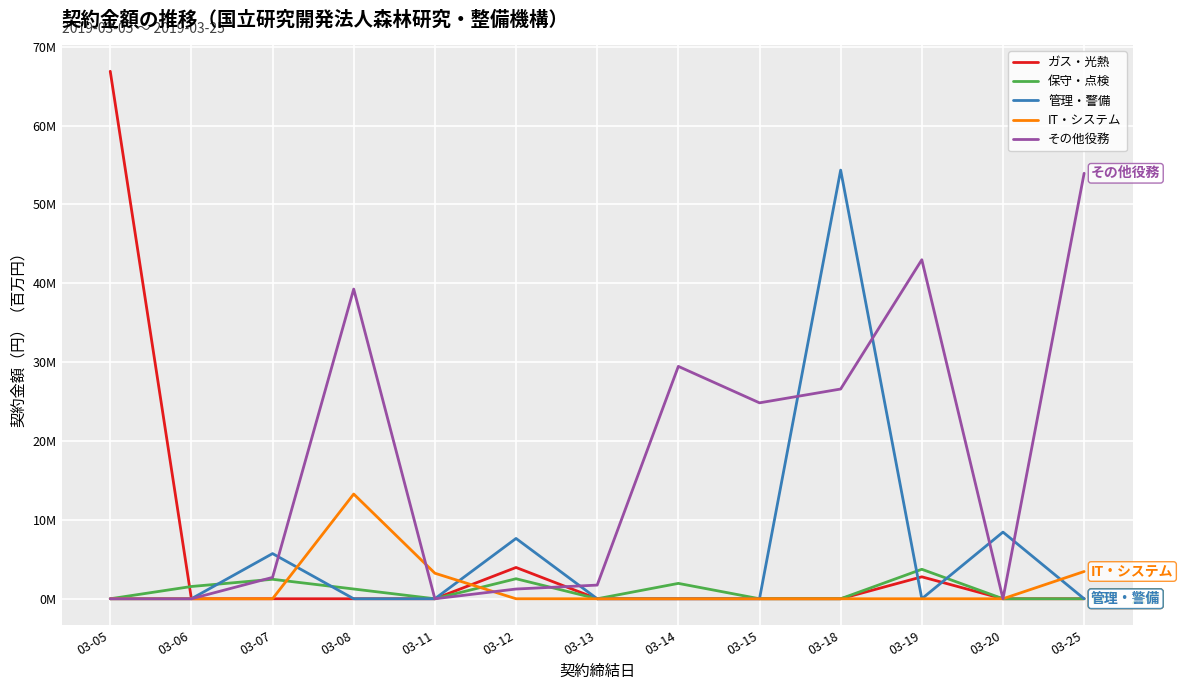

What is the difference between the maximum and minimum values in the 管理・警備 series?

54.3